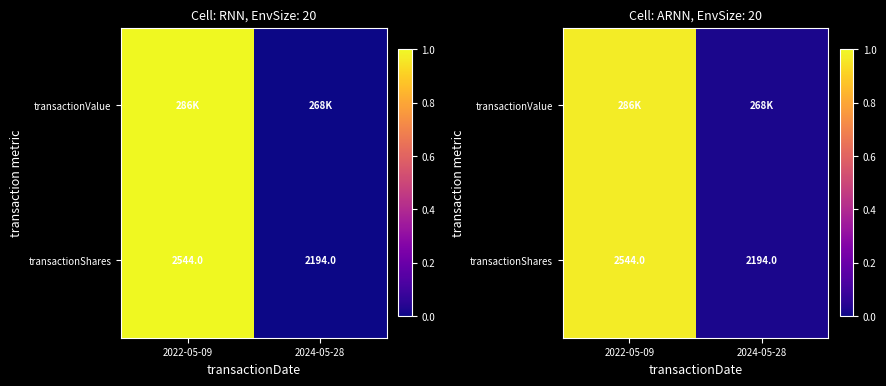

At which category is the sum across all series the highest?

2022-05-09